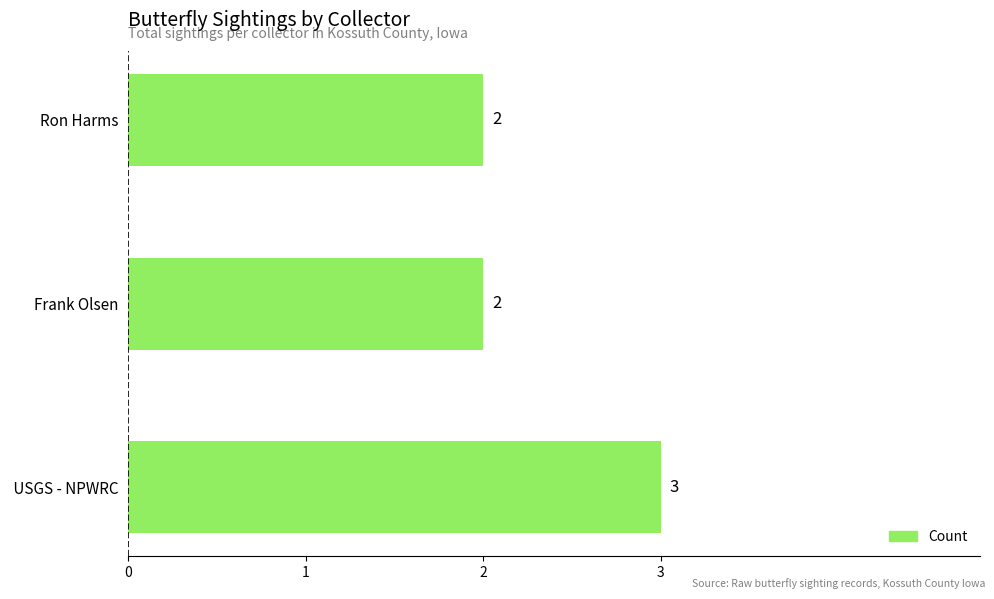

True or false: the data shows 3 at  USGS - NPWRC.

True